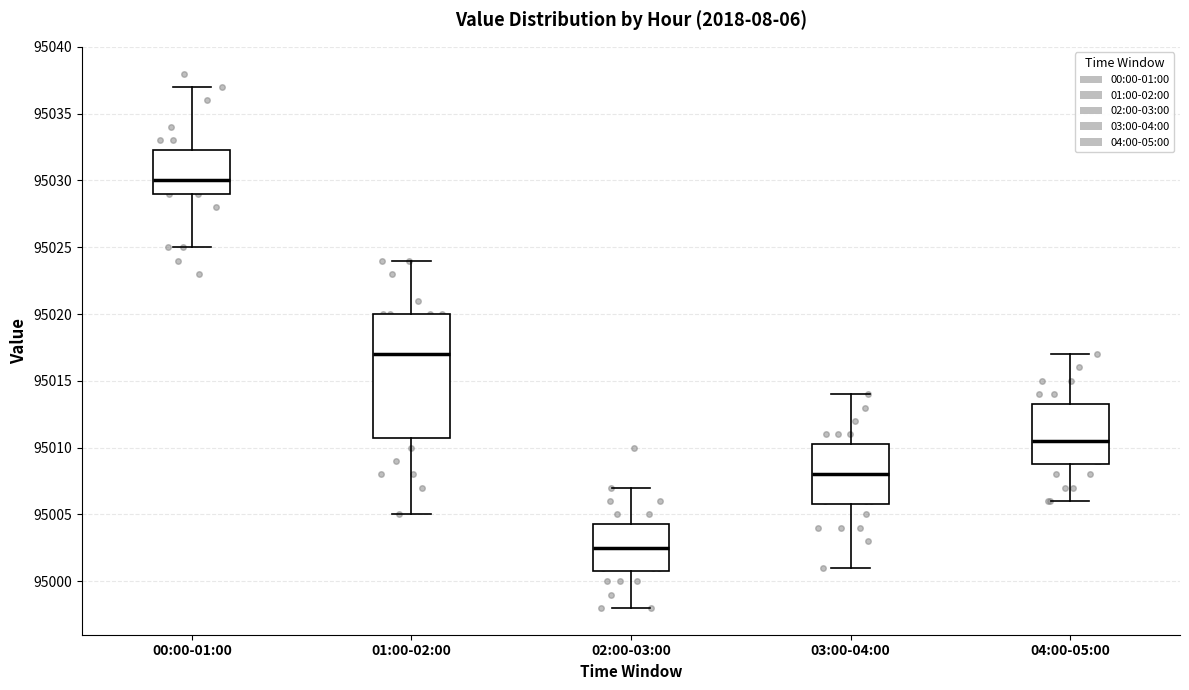

Which box has the lowest median line?

02:00-03:00